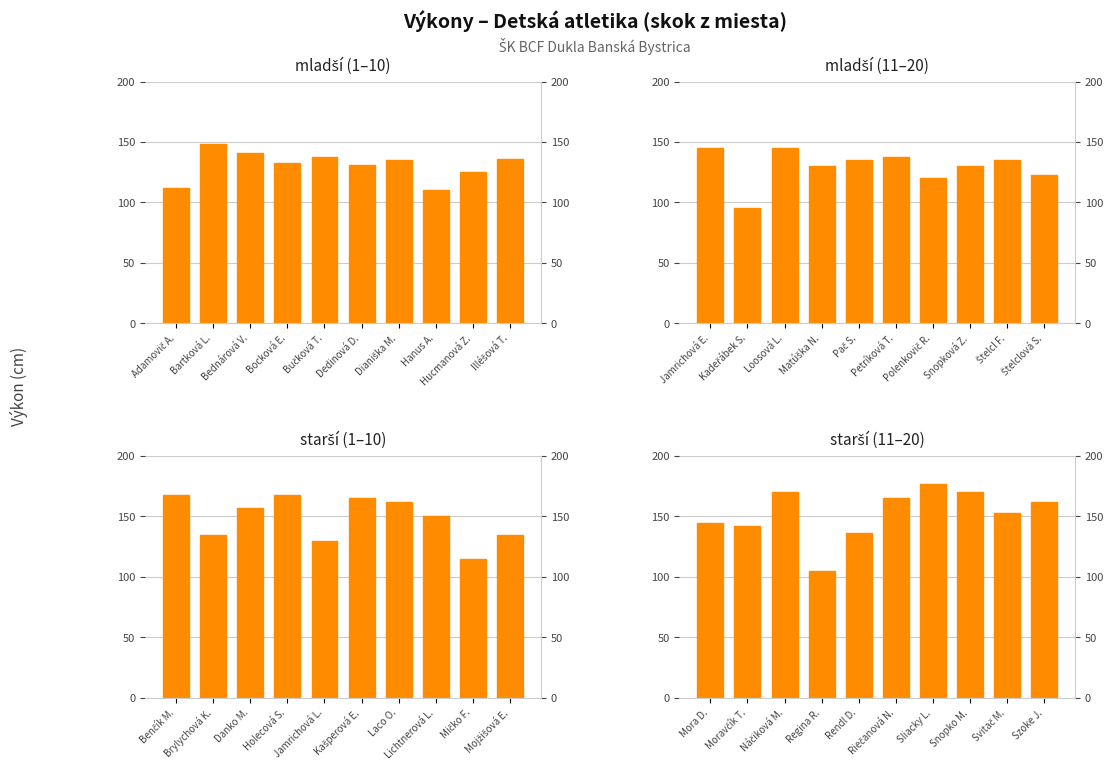

Which series has the largest range (max minus min)?

starší (11–20)